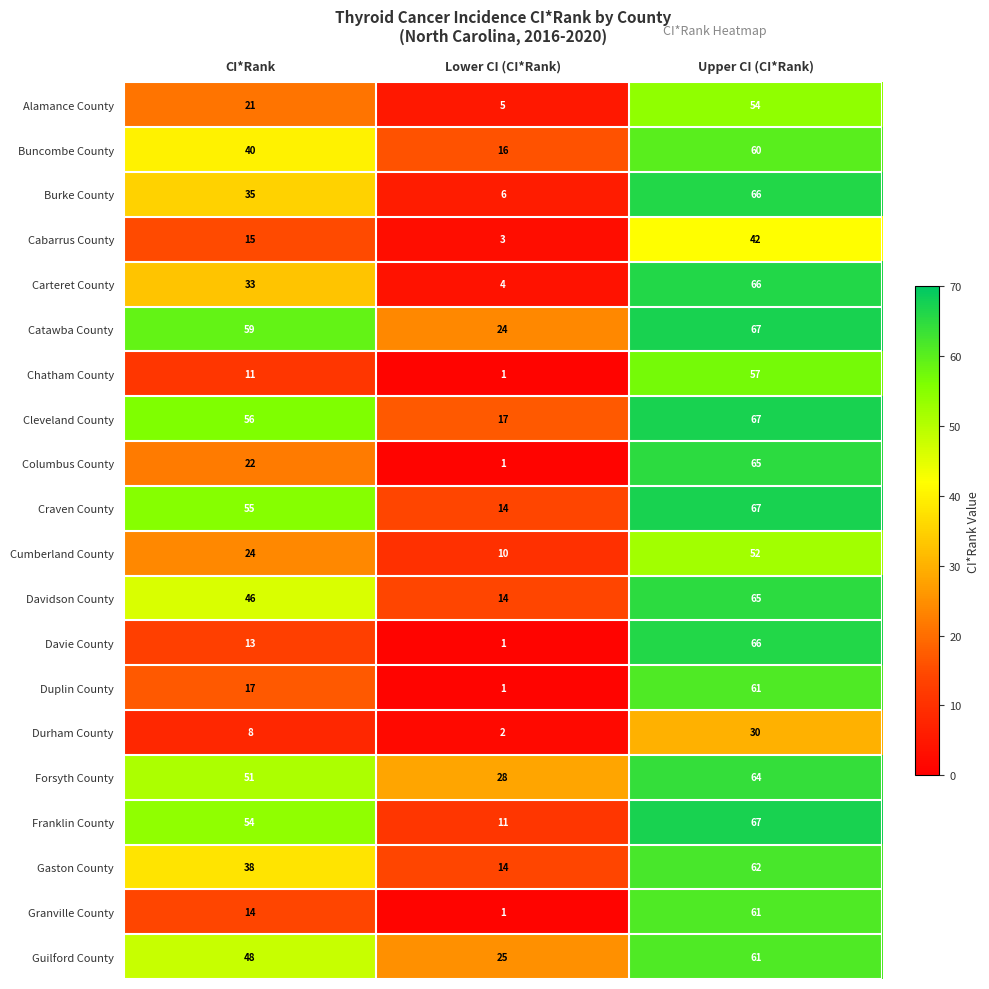

What is the difference between the maximum and minimum values in the Davidson County series?

51